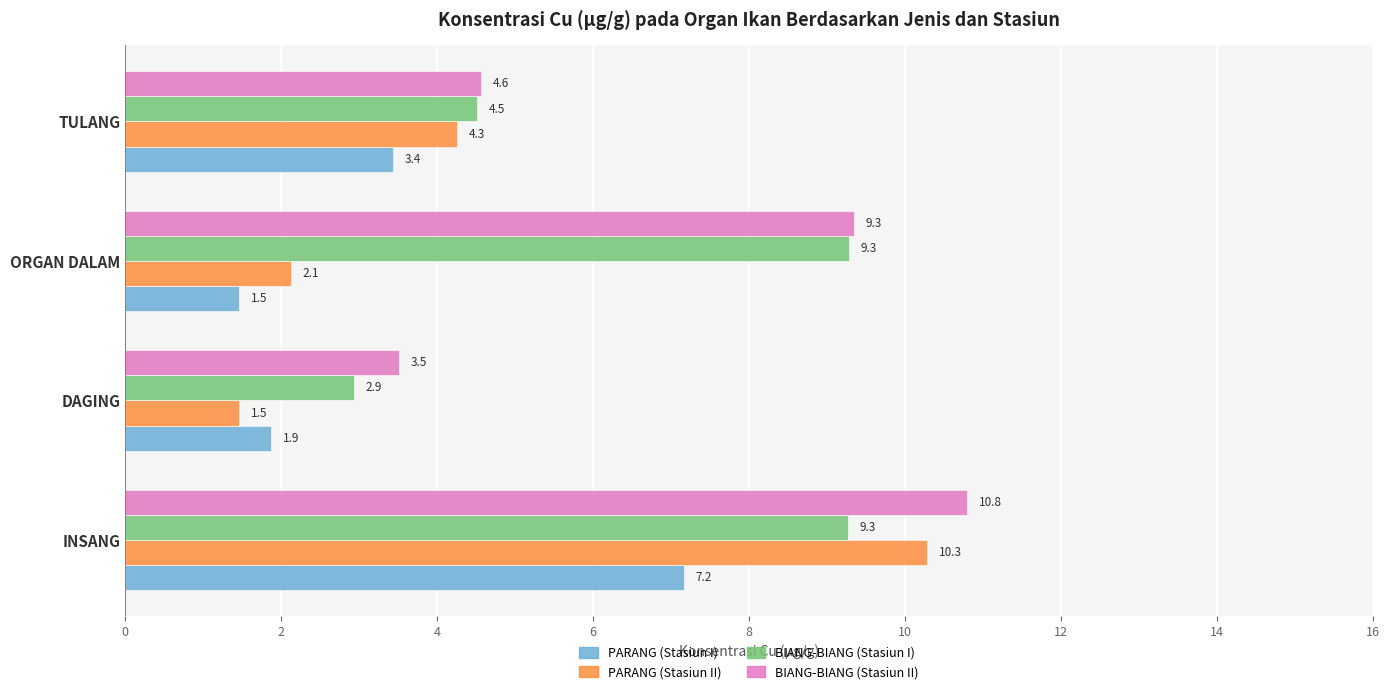

What is the difference between the maximum and minimum values in the PARANG (Stasiun I) series?

5.7